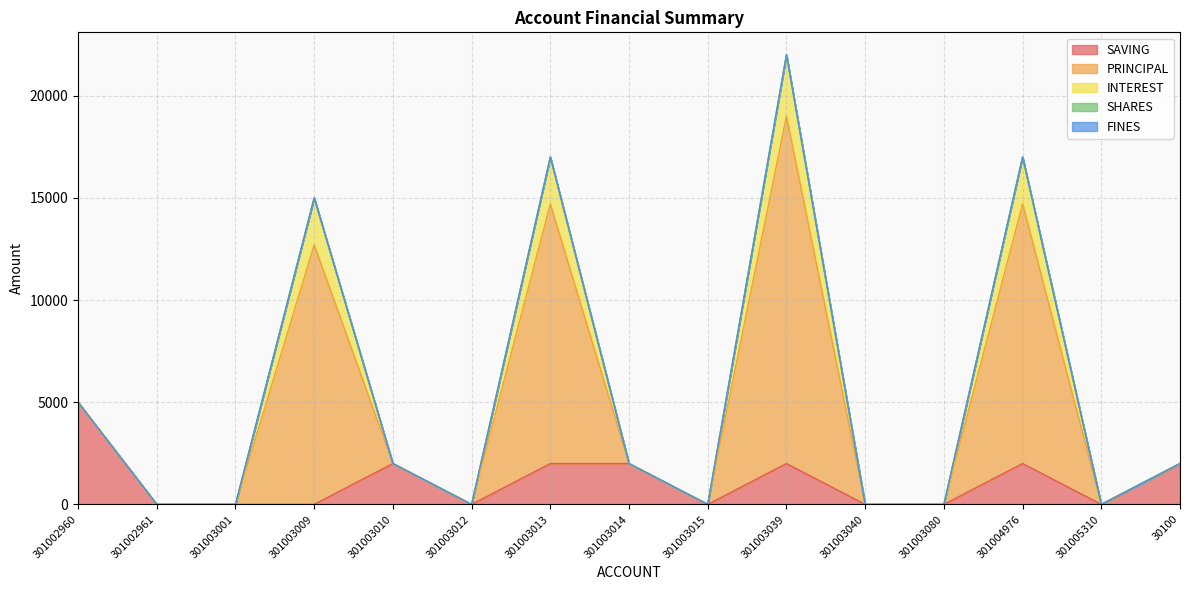

How many interior local valleys does the PRINCIPAL series have?

3